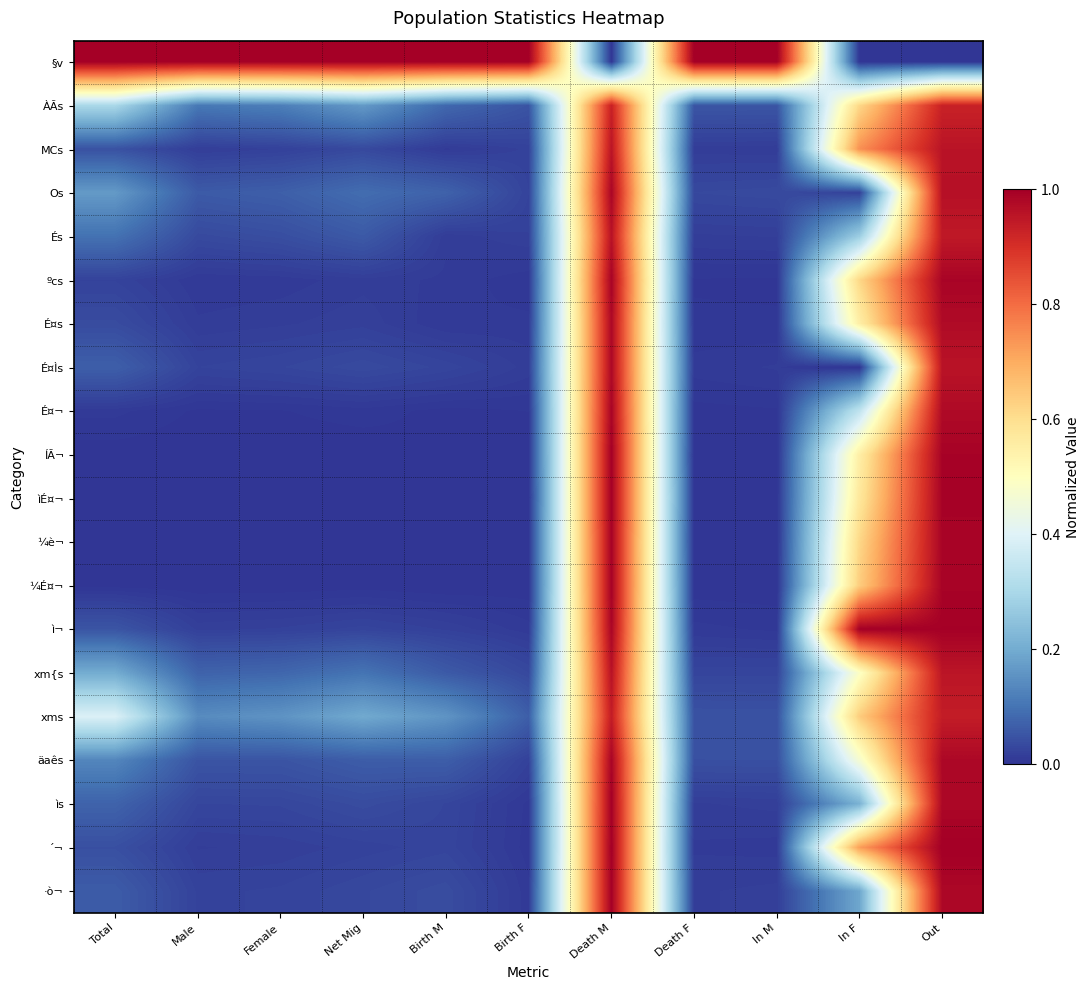

What is the difference between the highest and lowest values at Birth M?

1.0